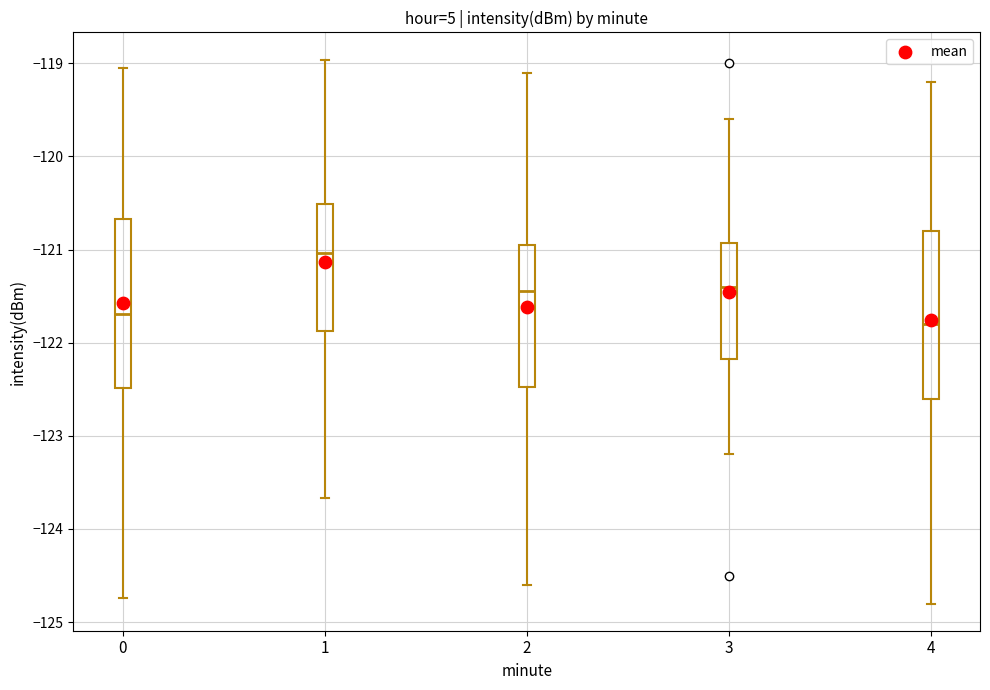

Which box has the highest median line?

1